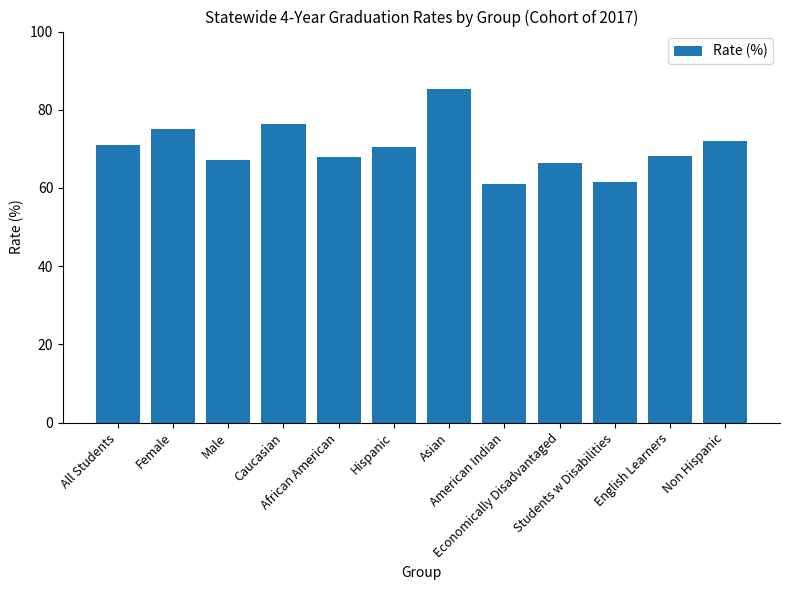

Does the chart contain stacked bars?

No